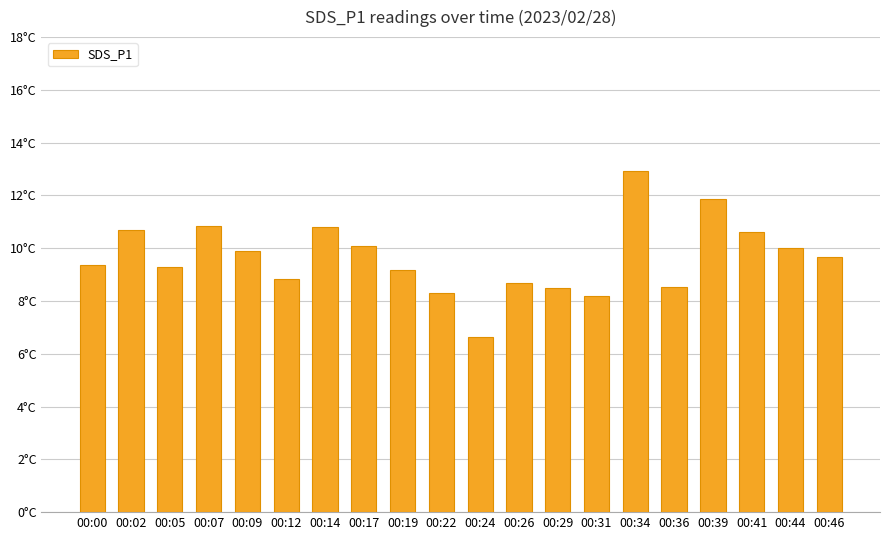

List the labels in order of value, smallest first.

00:24, 00:31, 00:22, 00:29, 00:36, 00:26, 00:12, 00:19, 00:05, 00:00, 00:46, 00:09, 00:44, 00:17, 00:41, 00:02, 00:14, 00:07, 00:39, 00:34